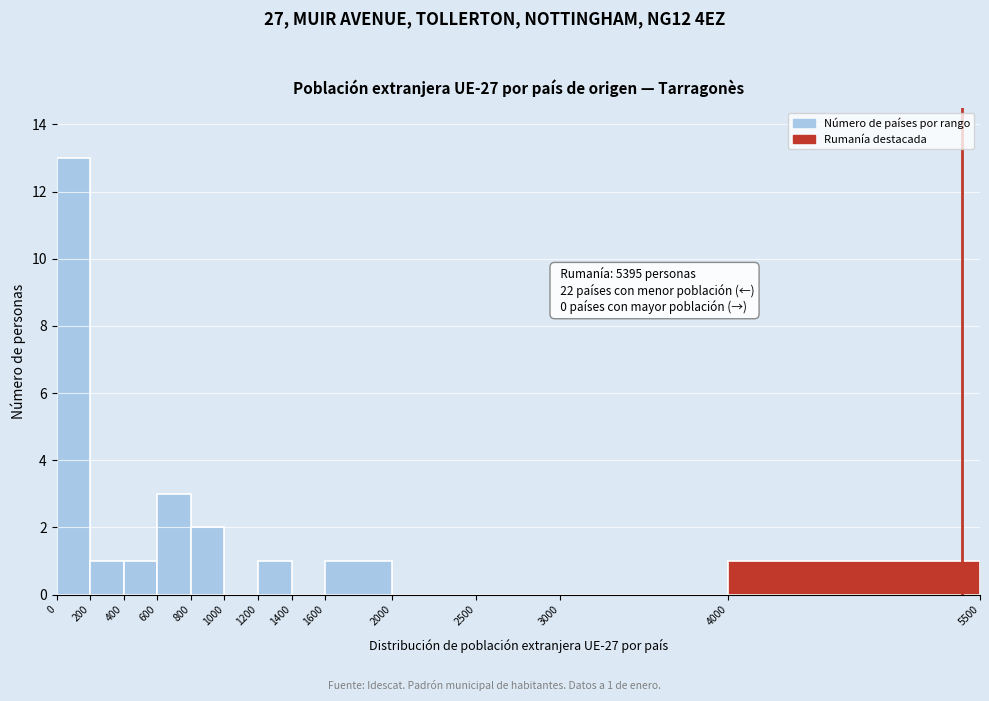

Which range on the x-axis has the tallest bar?

0 to 200